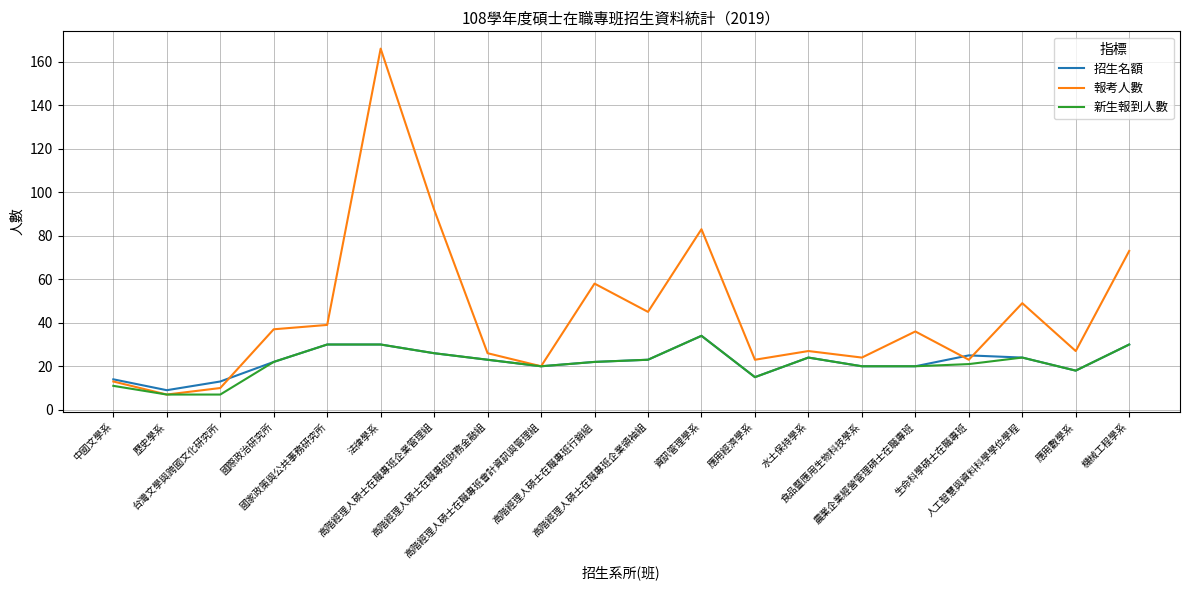

What is the smallest value displayed?

7